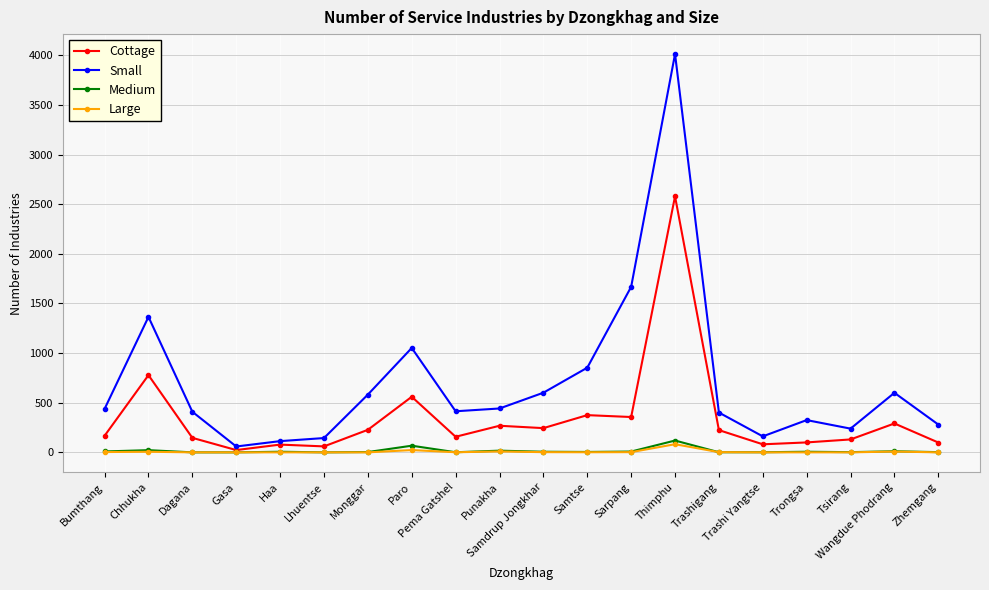

Count the number of categories in the chart.

20